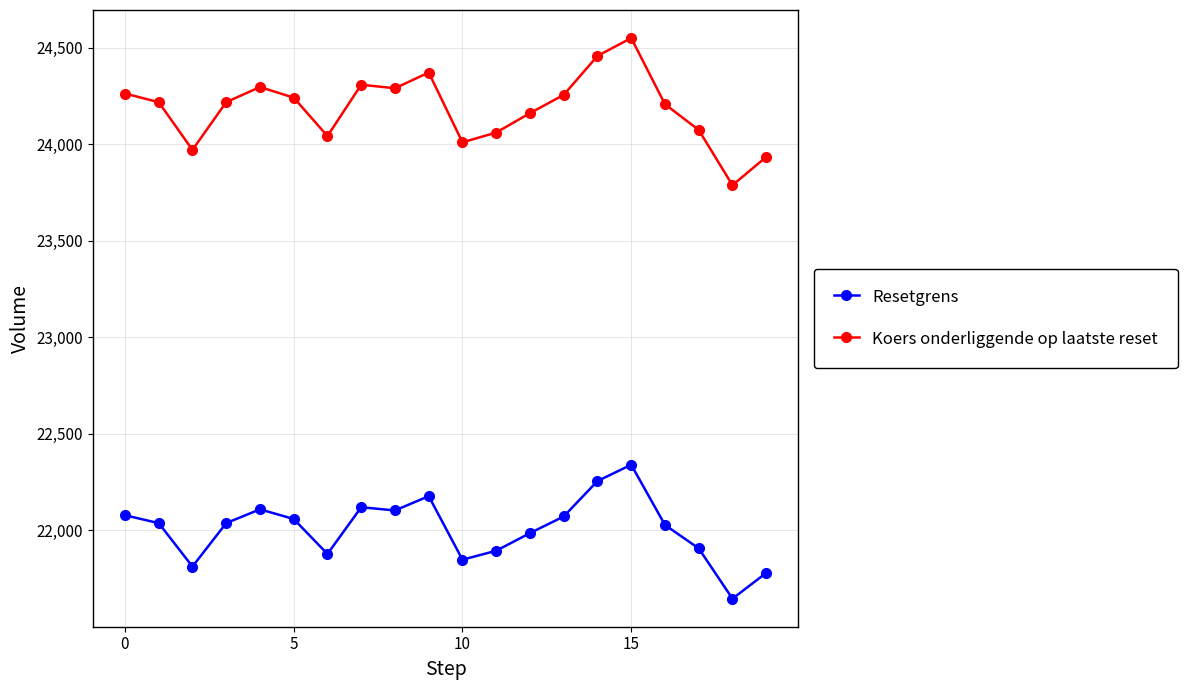

True or false: Resetgrens and Koers onderliggende op laatste reset intersect in this chart.

False